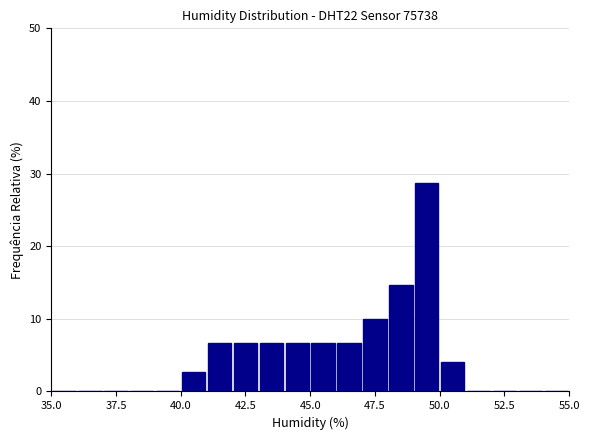

Read against the x-axis, roughly where is the centre of the tallest bar?

49.5